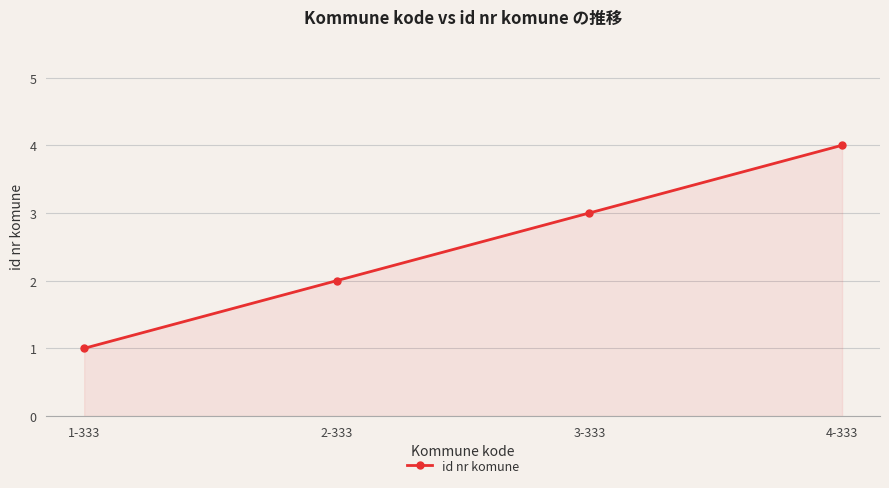

What is the label of the 1st point from the left?

1-333